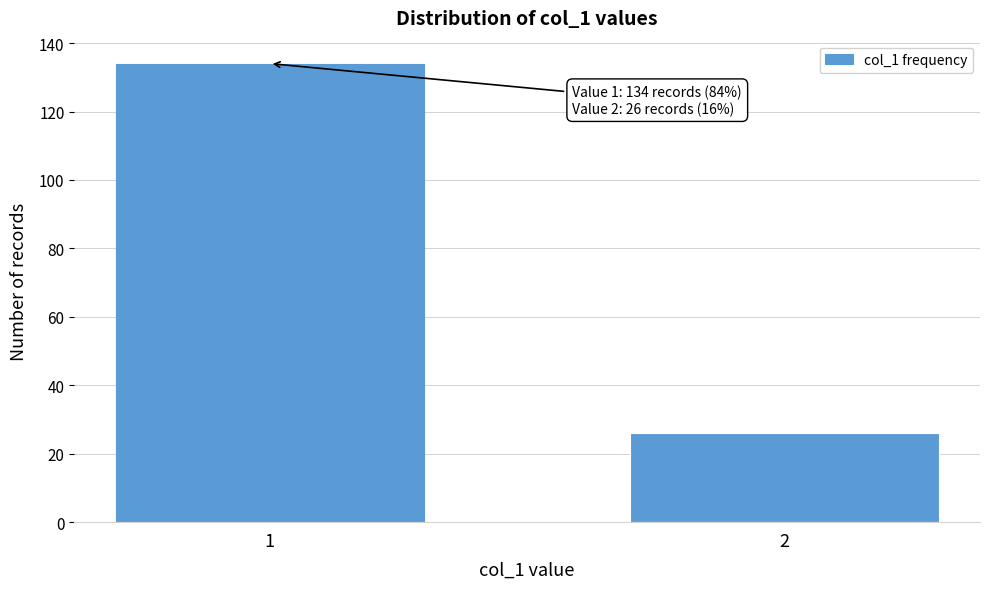

Reading left to right, transcribe all the data shown in this chart.

1=134	2=26